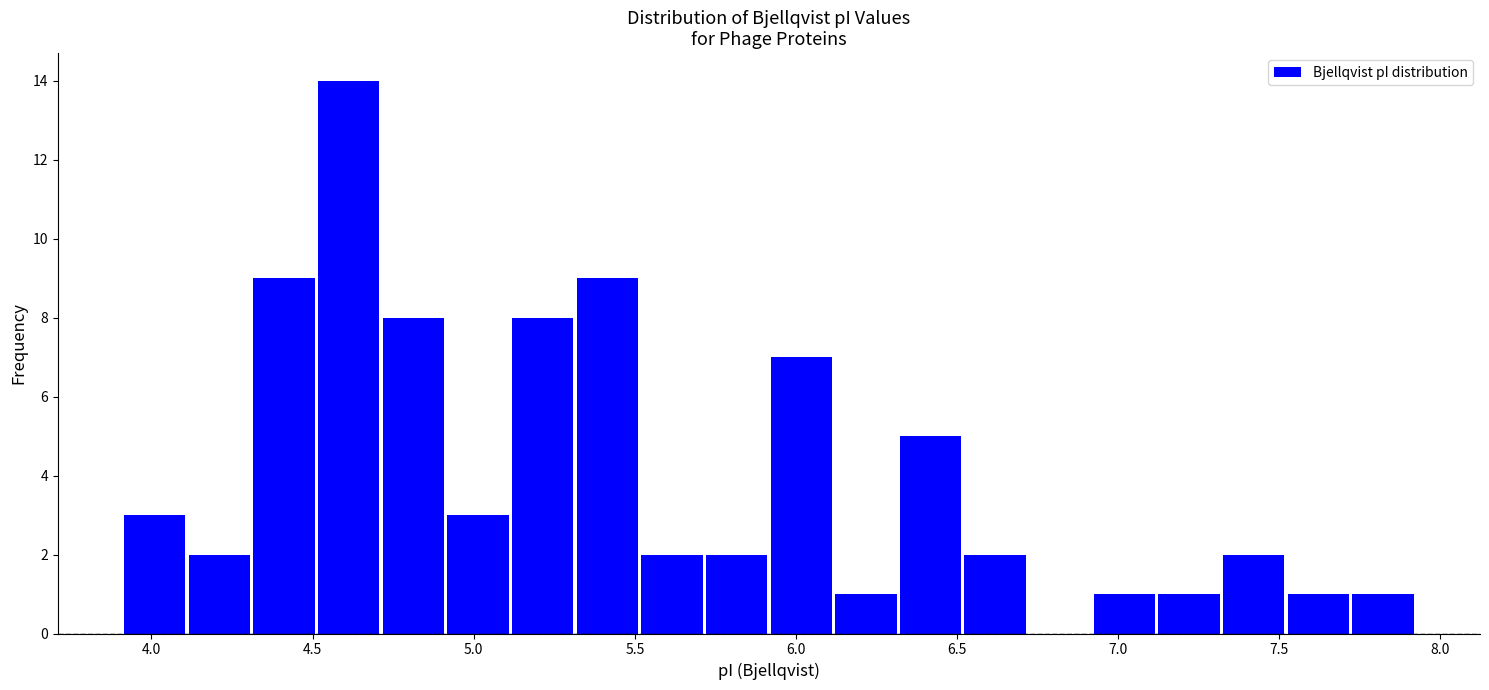

Reading left to right, transcribe this chart: for each bar, give the range it covers on the x-axis and its height. Neither the bar edges nor the heights are printed on the chart, so give them approximately, as read against the axes.

3.9 to 4.1: 3
4.1 to 4.3: 2
4.3 to 4.5: 9
4.5 to 4.7: 14
4.7 to 4.9: 8
4.9 to 5.1: 3
5.1 to 5.3: 8
5.3 to 5.5: 9
5.5 to 5.7: 2
5.7 to 5.9: 2
5.9 to 6.1: 7
6.1 to 6.3: 1
6.3 to 6.5: 5
6.5 to 6.7: 2
6.7 to 6.9: 0
6.9 to 7.1: 1
7.1 to 7.3: 1
7.3 to 7.5: 2
7.5 to 7.7: 1
7.7 to 7.9: 1